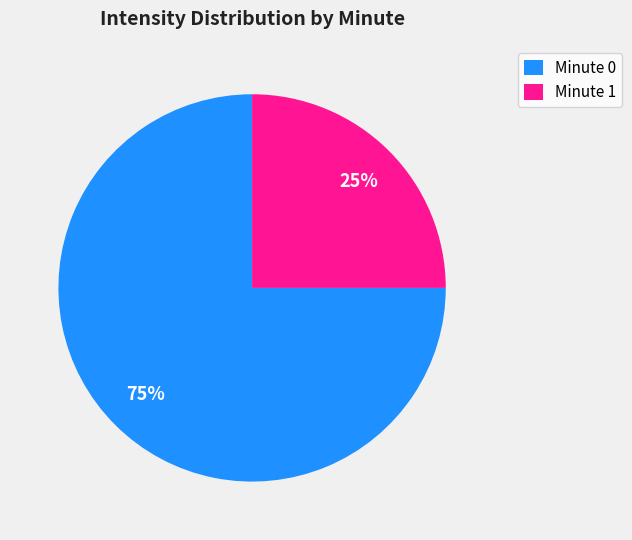

How many slices are in this pie chart?

2